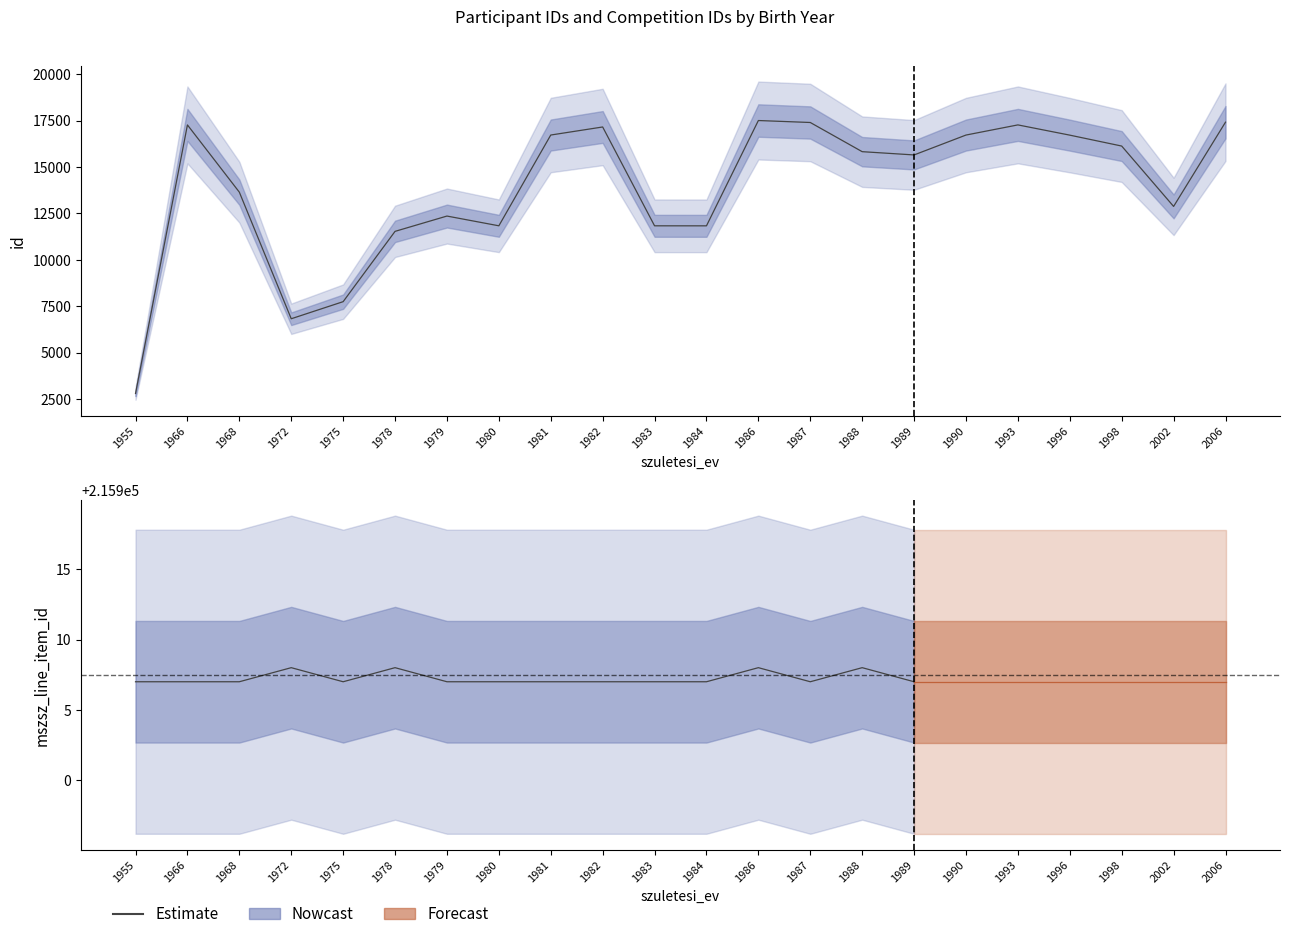

Is it true that the value at 1984 is 320208?

False